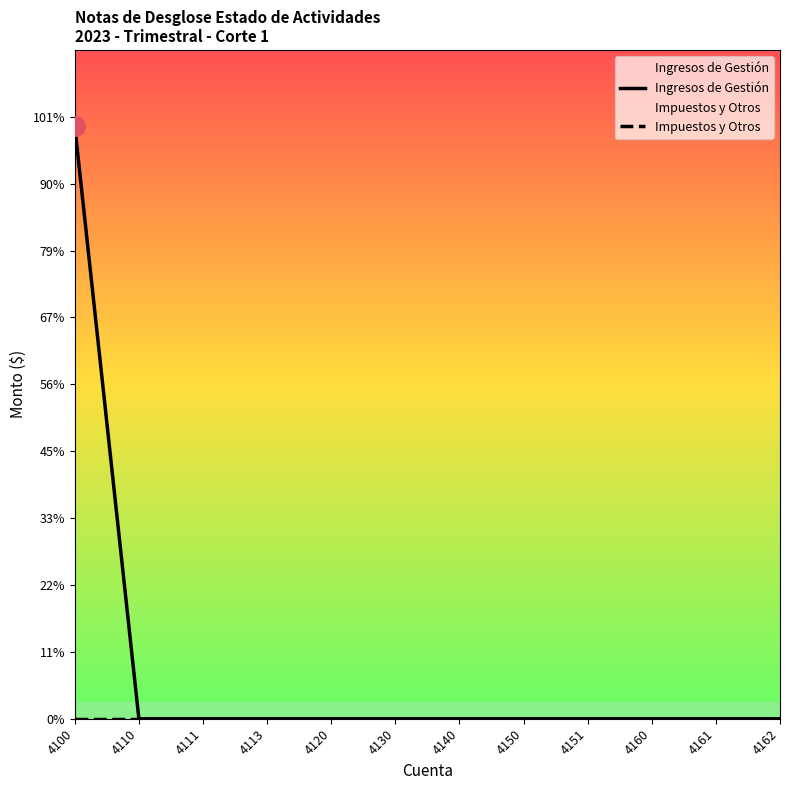

Rank the series at 4161 from lowest to highest value.

Ingresos de Gestión, Impuestos y Otros